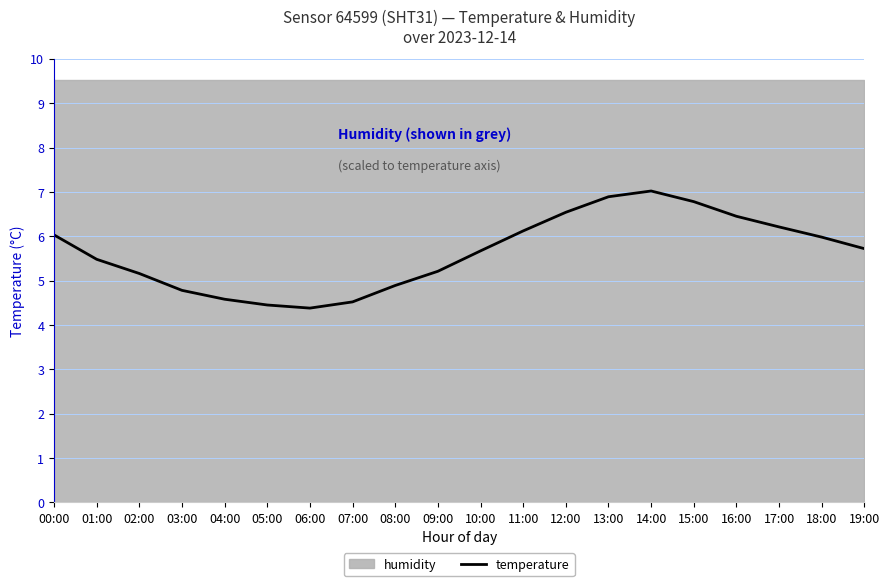

What is the change in value from 05:00 to 14:00?

+2.6